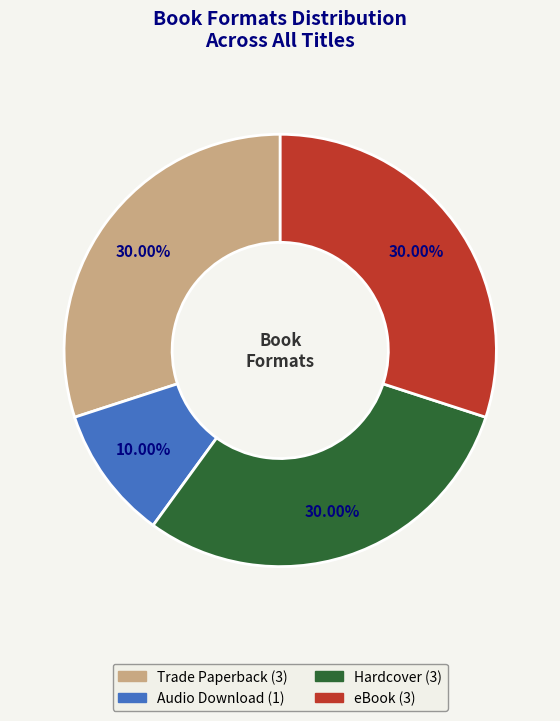

To the nearest percent, what is the combined percentage of Hardcover and eBook?

60%